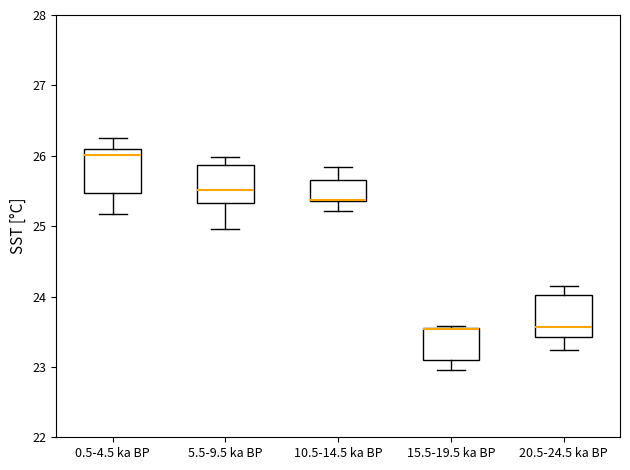

Where does the upper whisker of the box for 10.5-14.5 ka BP end on the y-axis? The values are not printed on the chart, so give them approximately, as read against the axis.

25.8